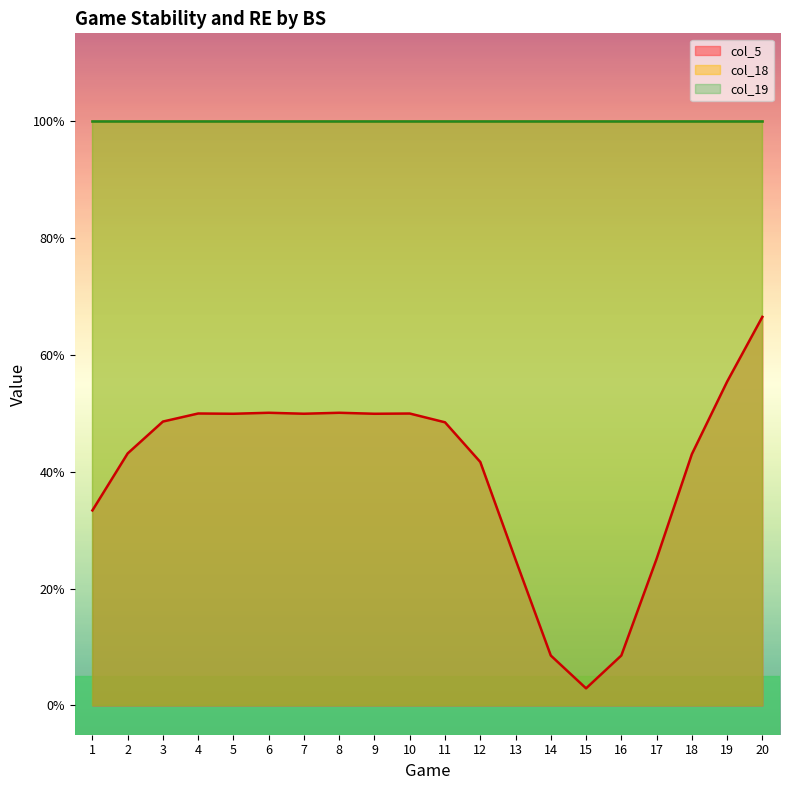

What is the average value of the col_19 series?

1